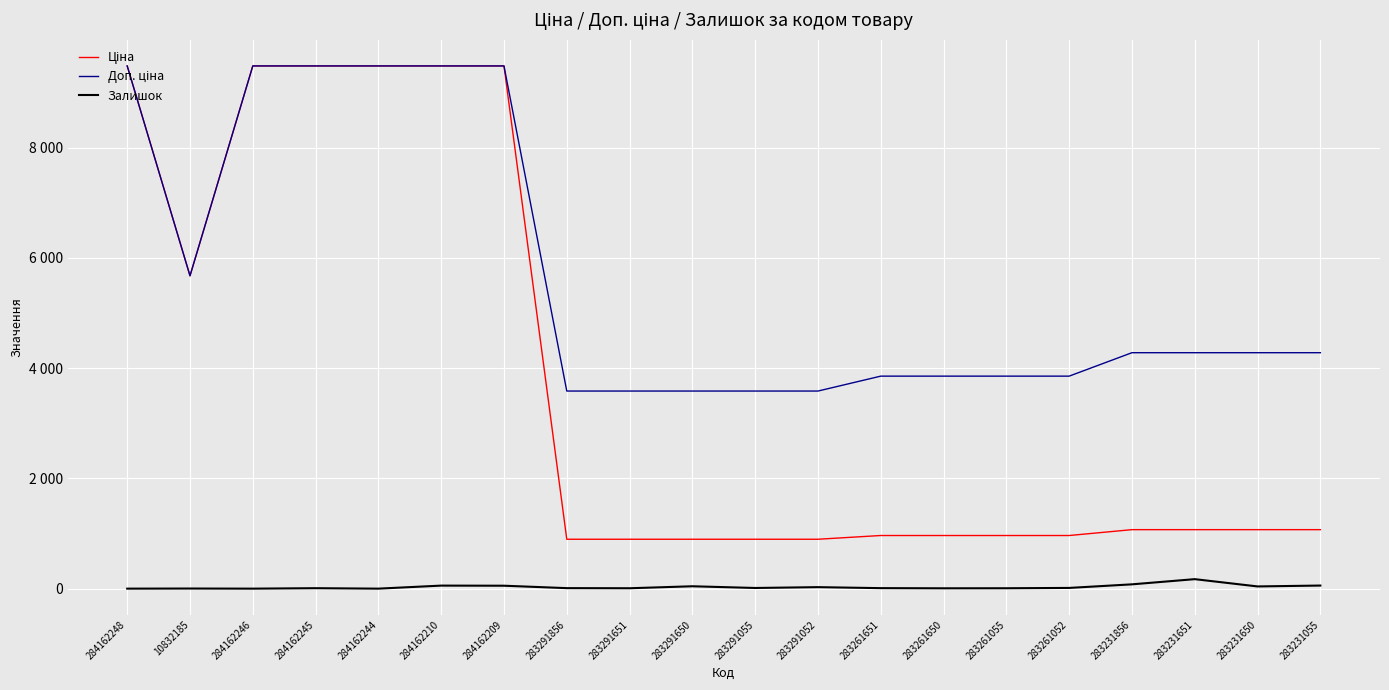

At which label does Доп. ціна reach its minimum?

283291856